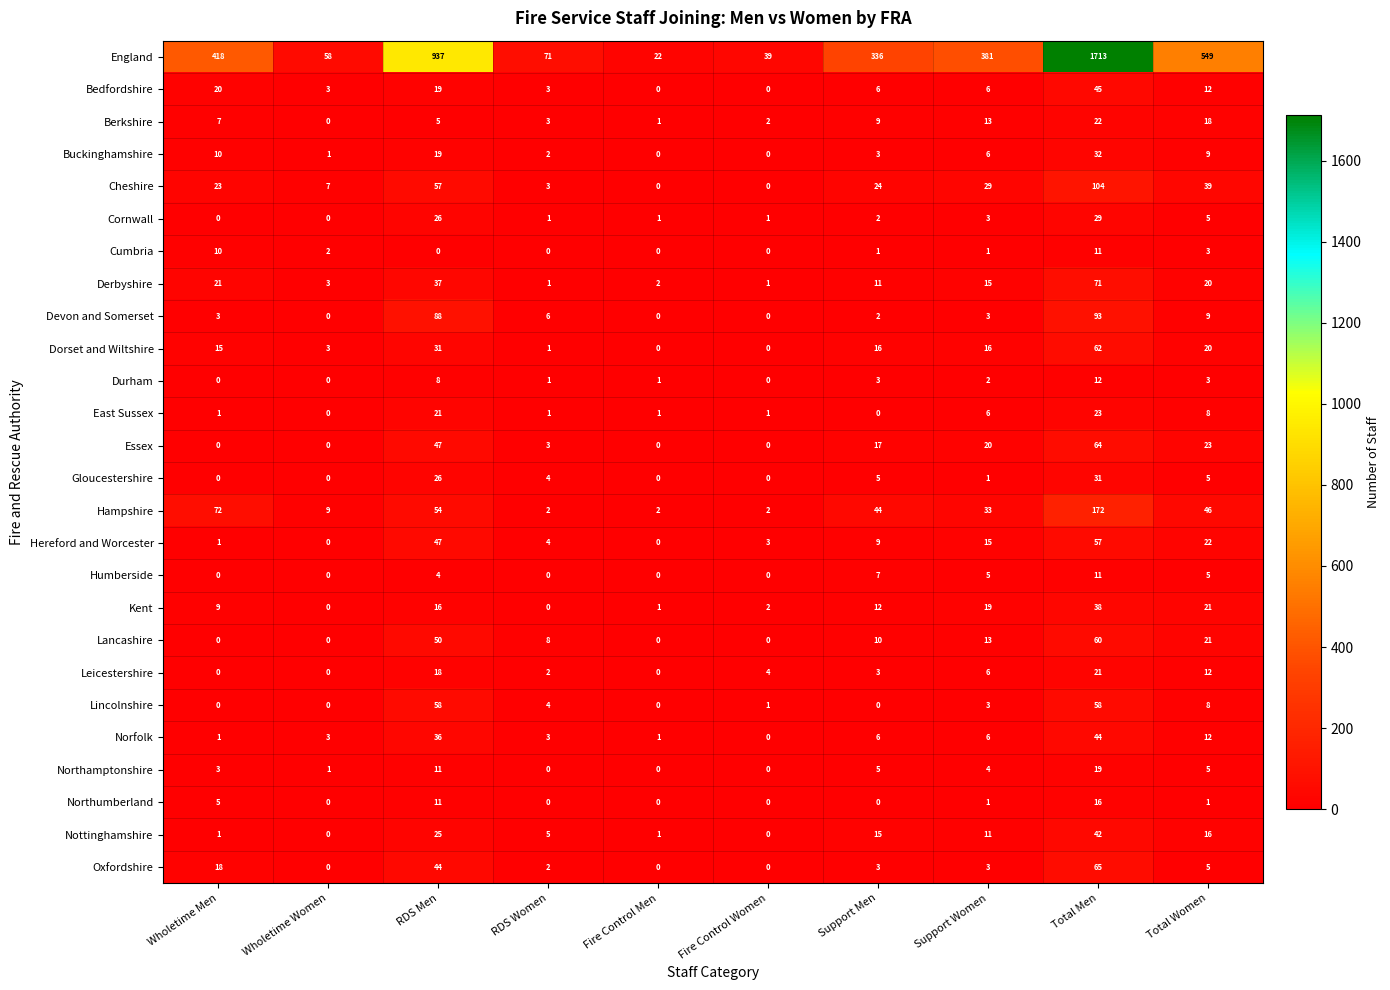

What is the sum of all Derbyshire values?

182